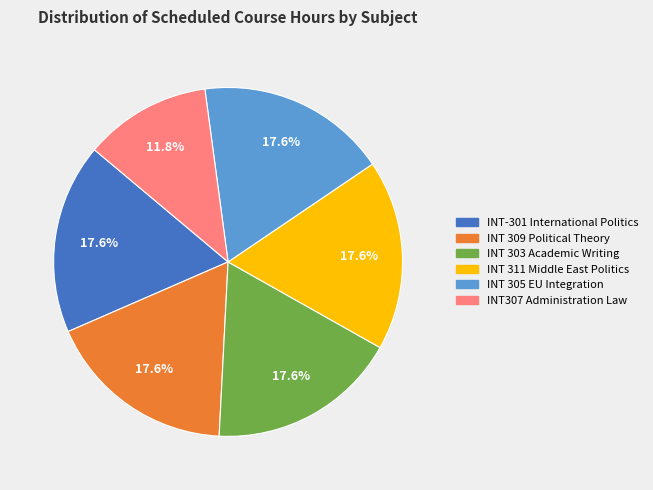

Is there any slice that represents more than half of the pie?

No